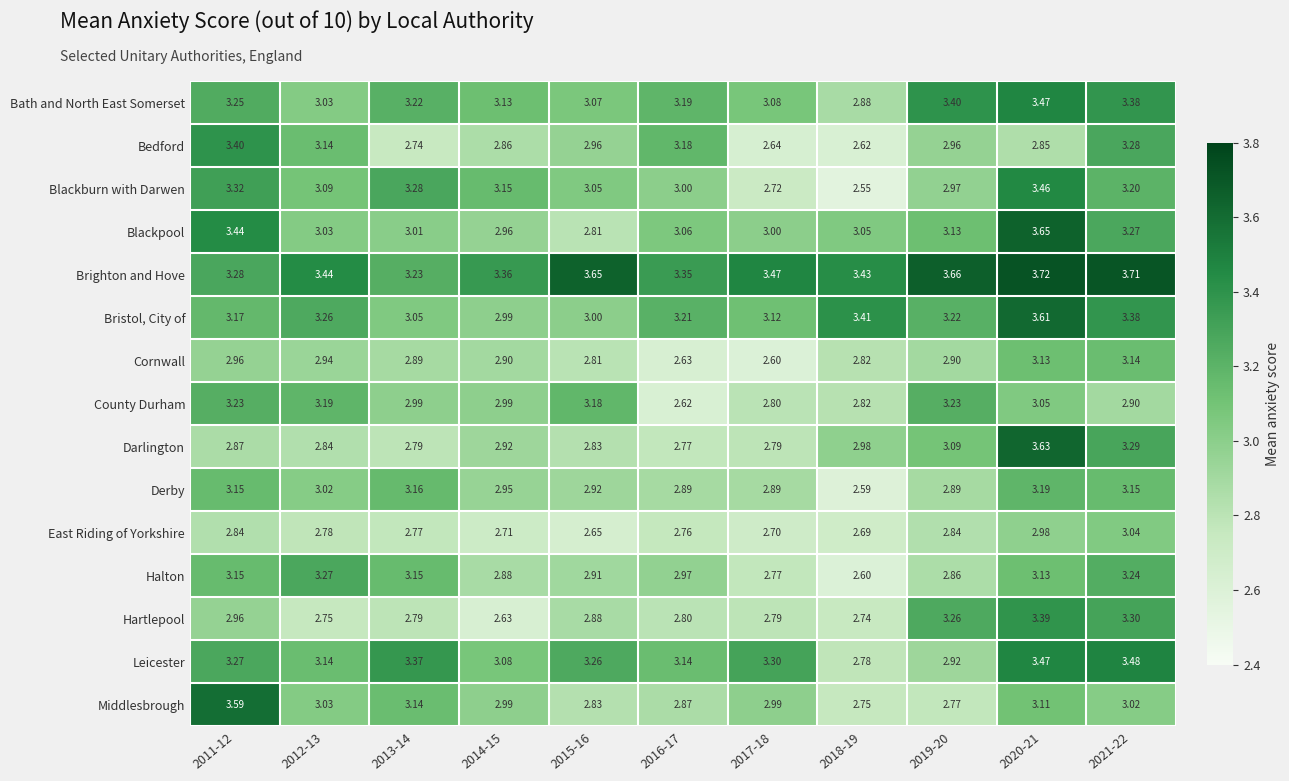

Which series changed the most between 2013-14 and 2017-18?

Blackburn with Darwen